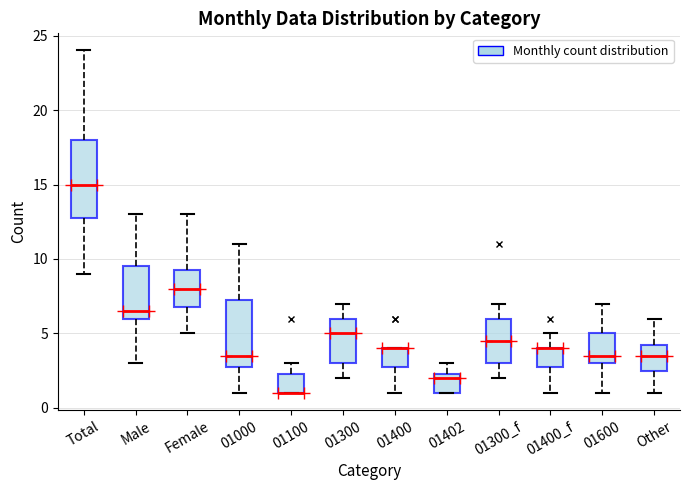

Reading left to right, transcribe this box plot: for each box, give where its median line is, the range the box spans, and where its two whiskers end, as read against the y-axis. The values are not printed on the chart, so give them approximately, as read against the axis.

Total: median 15.0, box 13.0 to 18.0, whiskers 9.0 to 24.0
Male: median 6.5, box 6.0 to 9.5, whiskers 3.0 to 13.0
Female: median 8.0, box 7.0 to 9.5, whiskers 5.0 to 13.0
01000: median 3.5, box 3.0 to 7.5, whiskers 1.0 to 11.0
01100: median 1.0 (drawn on the box's lower edge), box 1.0 to 2.5, whiskers 1.0 to 3.0
01300: median 5.0, box 3.0 to 6.0, whiskers 2.0 to 7.0
01400: median 4.0 (drawn on the box's upper edge), box 3.0 to 4.0, whiskers 1.0 to 4.0
01402: median 2.0, box 1.0 to 2.5, whiskers 1.0 to 3.0
01300_f: median 4.5, box 3.0 to 6.0, whiskers 2.0 to 7.0
01400_f: median 4.0 (drawn on the box's upper edge), box 3.0 to 4.0, whiskers 1.0 to 5.0
01600: median 3.5, box 3.0 to 5.0, whiskers 1.0 to 7.0
Other: median 3.5, box 2.5 to 4.5, whiskers 1.0 to 6.0